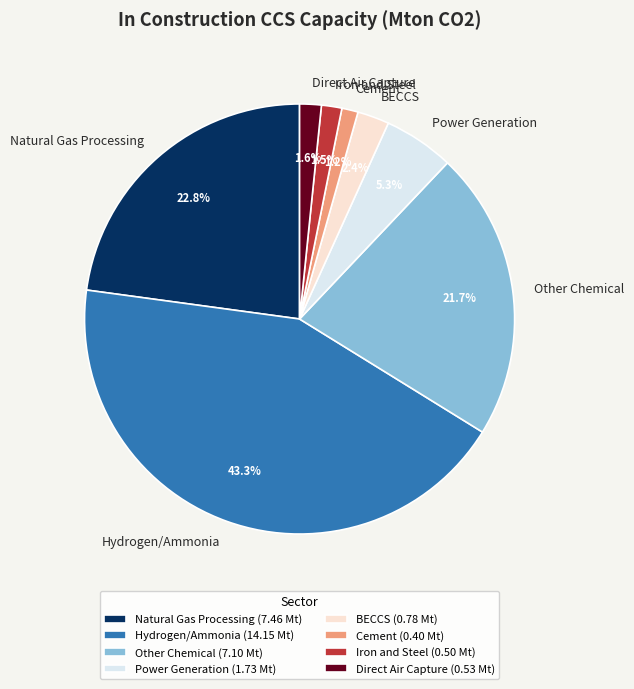

Combined, what portion of the pie is BECCS and Cement?

3.6%